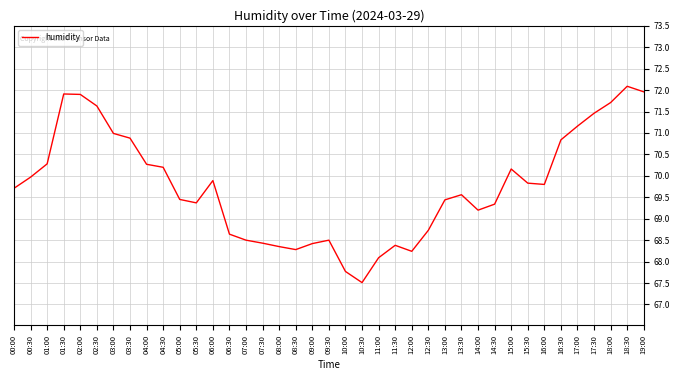

What is the greatest value displayed?

72.1